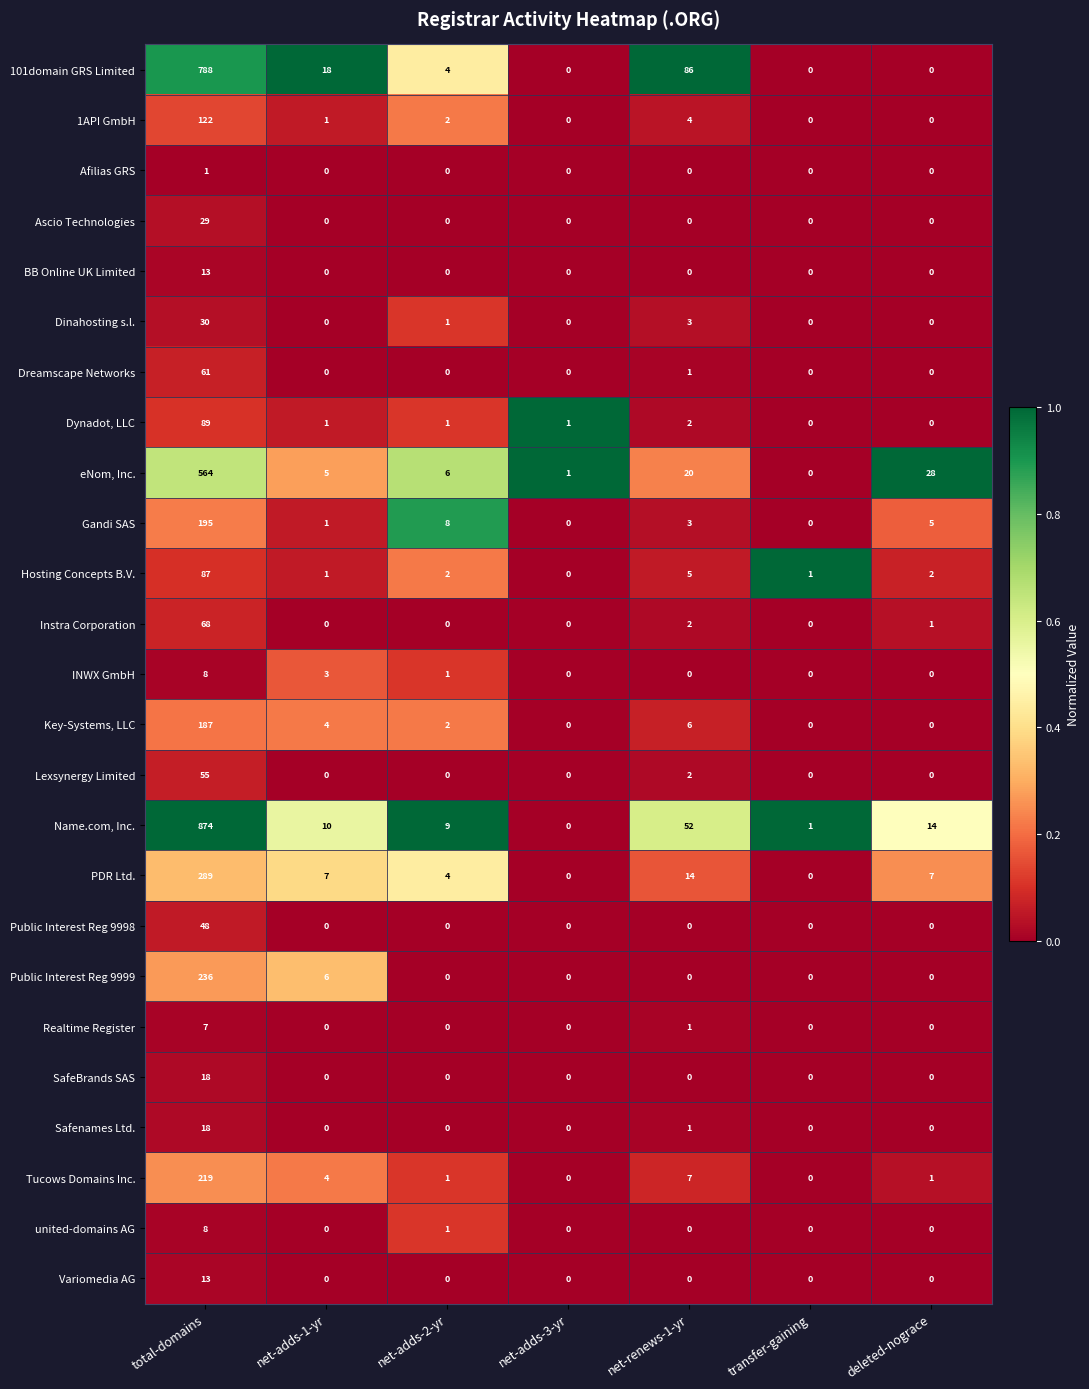

What is the sum of the Key-Systems, LLC values at net-adds-3-yr and total-domains?

187